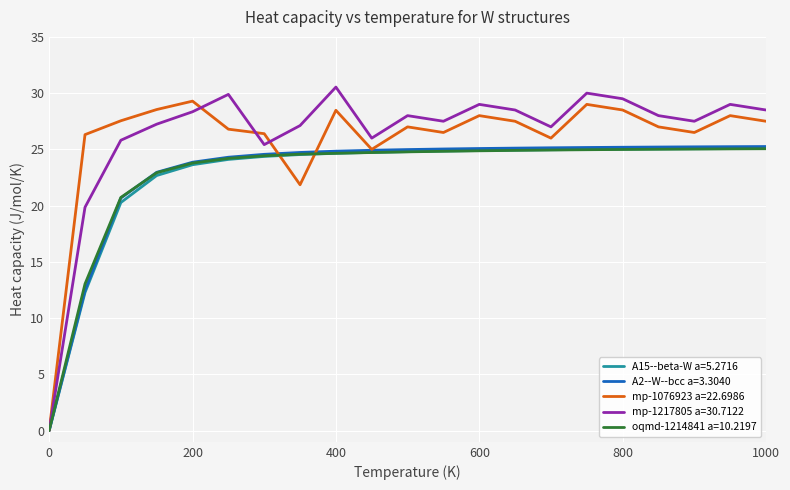

Where do mp-1076923 a=22.6986 and A2--W--bcc a=3.3040 first cross each other?

300.0 and 350.0